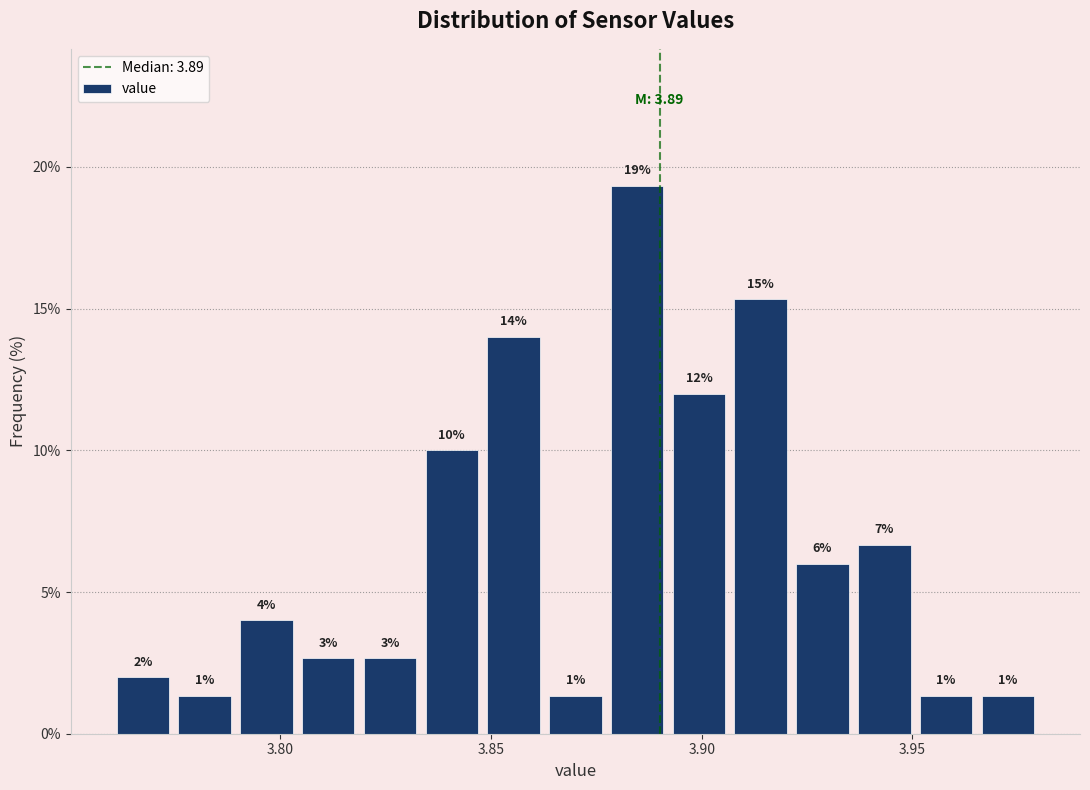

Read against the x-axis, roughly where is the centre of the tallest bar?

3.885